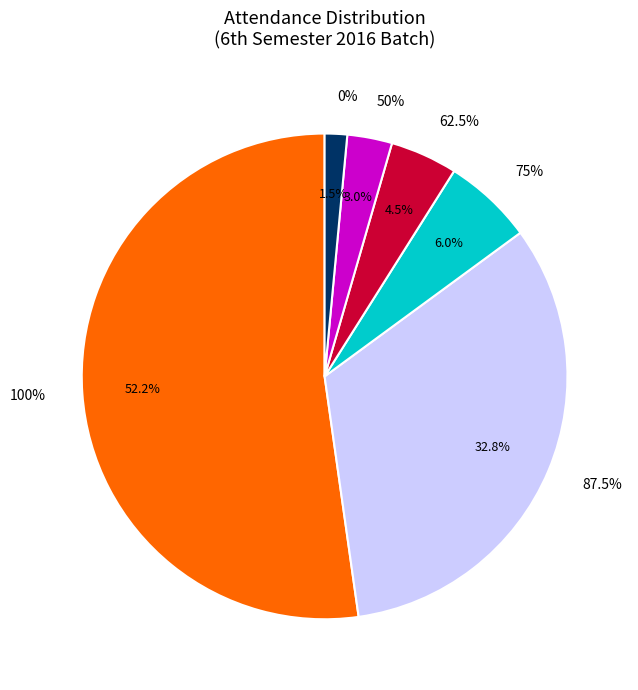

What percentage is the 75% slice, to the nearest percent?

6%